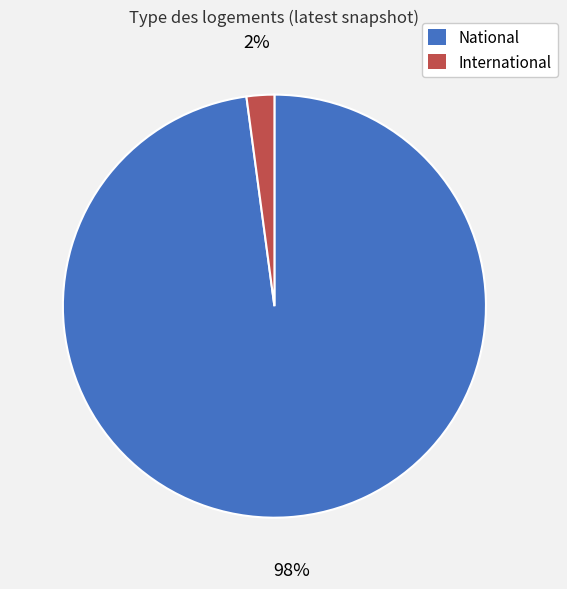

To the nearest percent, what is the combined percentage of International and National?

100%